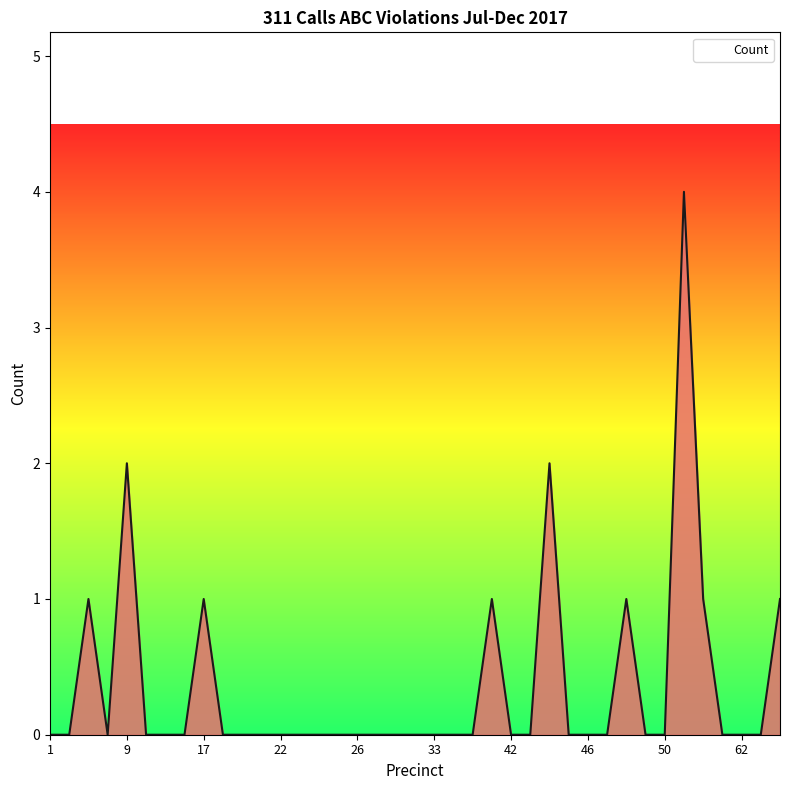

Reading left to right, list all the values displayed in this chart.

0	0	1	0	2	0	0	0	1	0	0	0	0	0	0	0	0	0	0	0	0	0	0	1	0	0	2	0	0	0	1	0	0	4	1	0	0	0	1